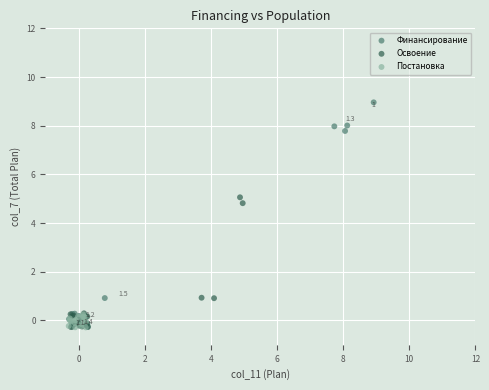

Which series has the widest spread of Y values?

Финансирование